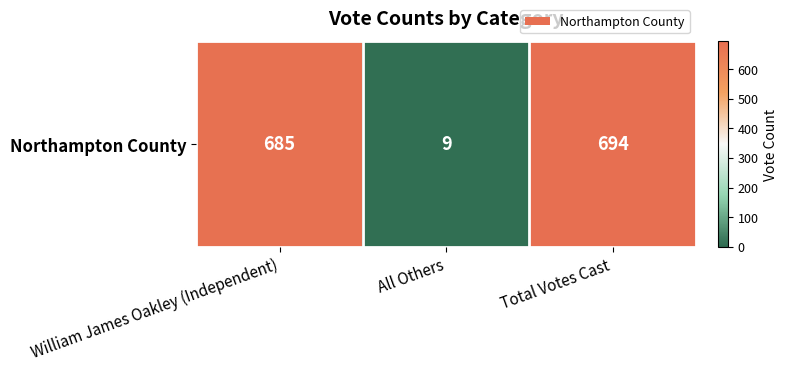

True or false: the data shows 9 at All Others.

True